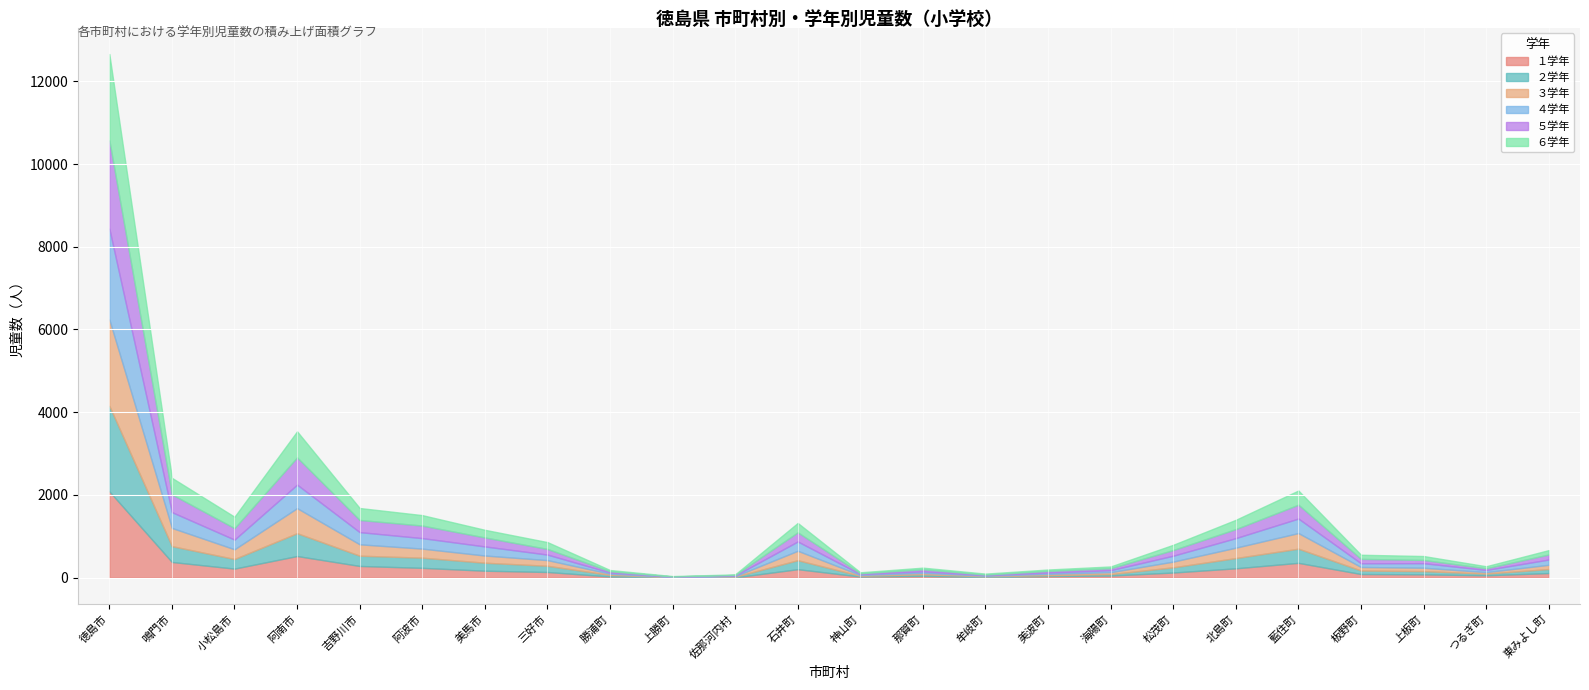

Which has a higher value, 勝浦町 or 東みよし町?

東みよし町